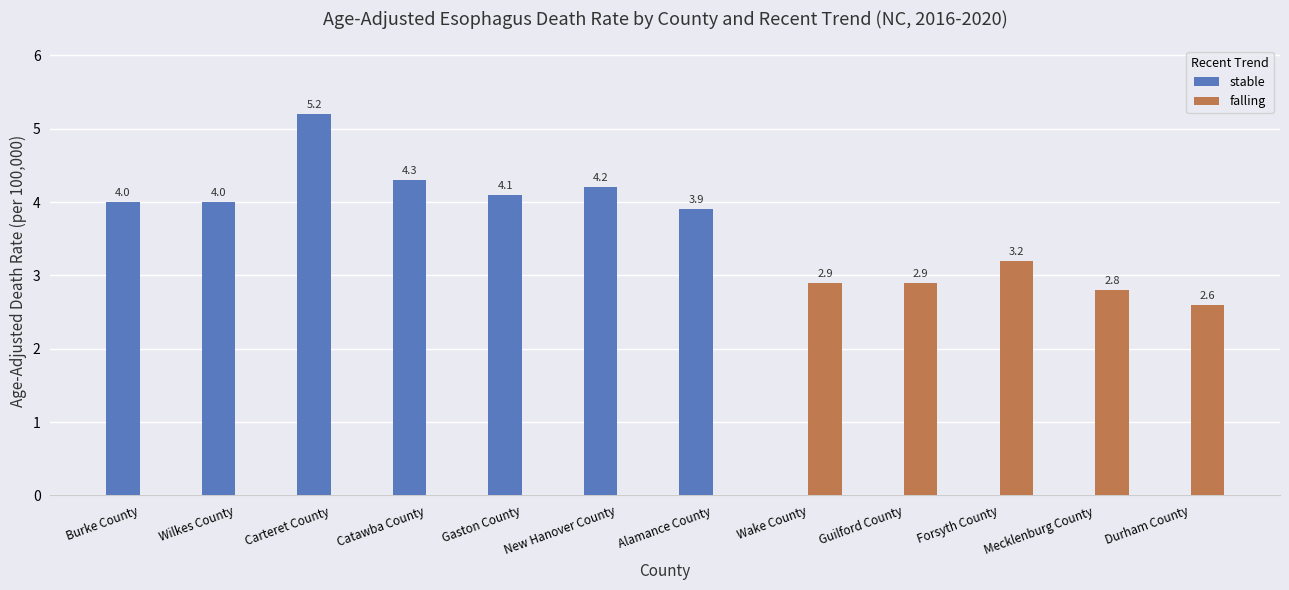

What is the difference between the stable values at Forsyth County and Catawba County?

4.3